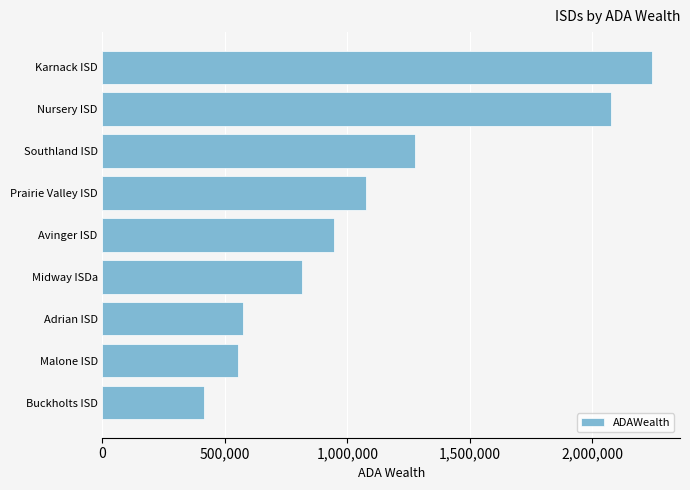

What is the average value?

1108368.2